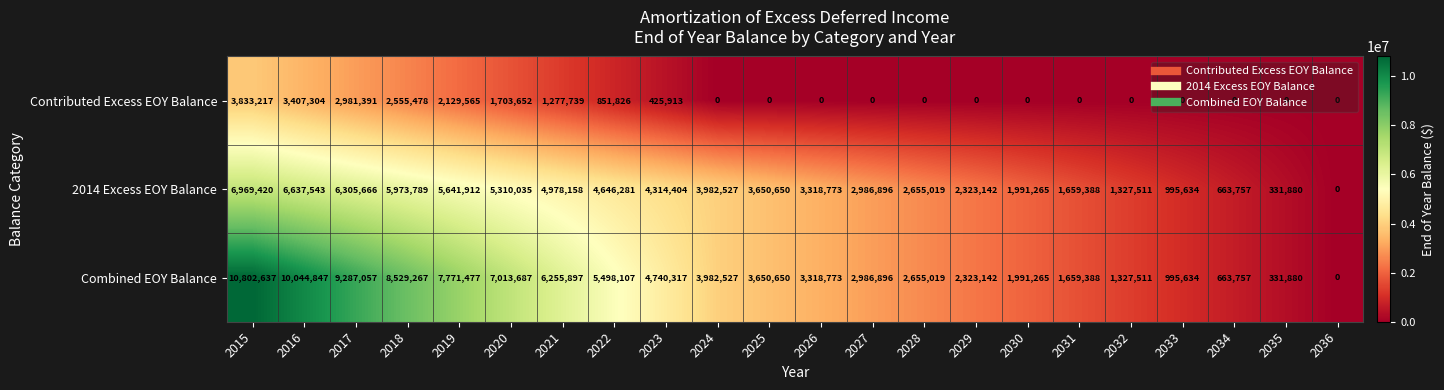

The 2014 Excess EOY Balance series shows 4314404 at 2023. True or false?

True